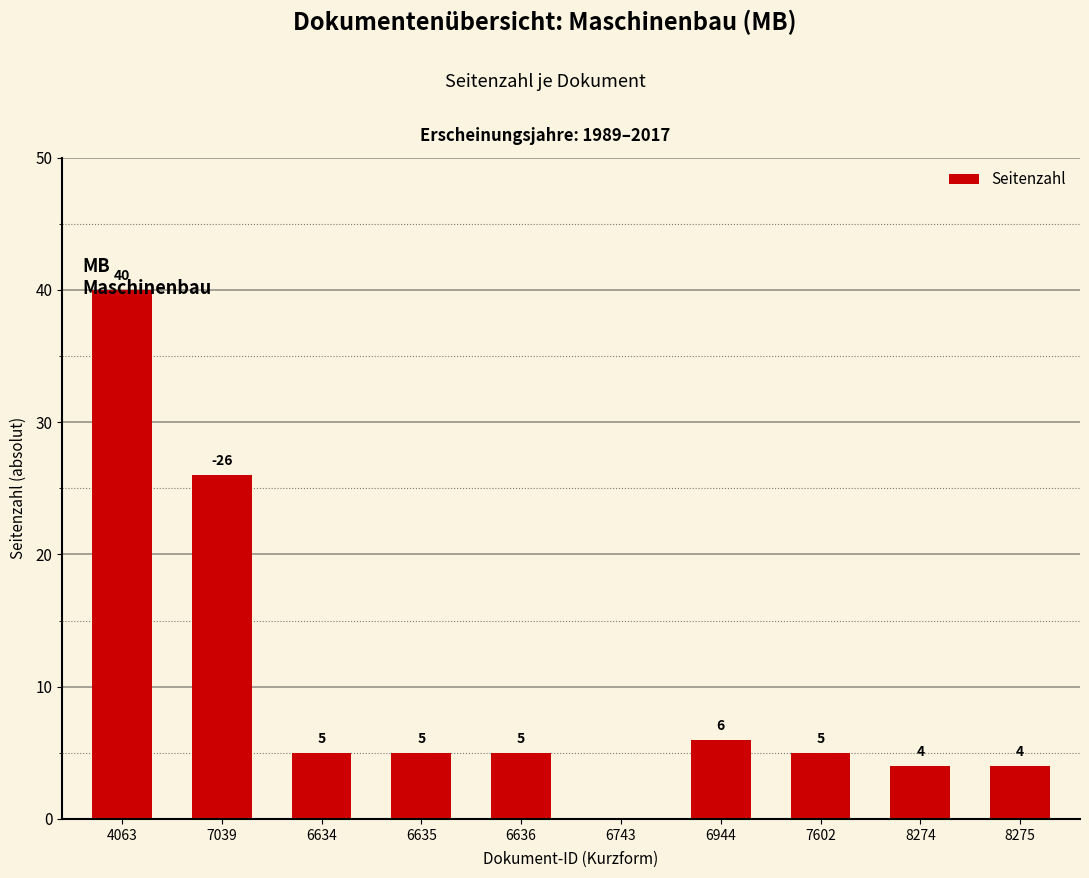

How many data points does each series have?

10